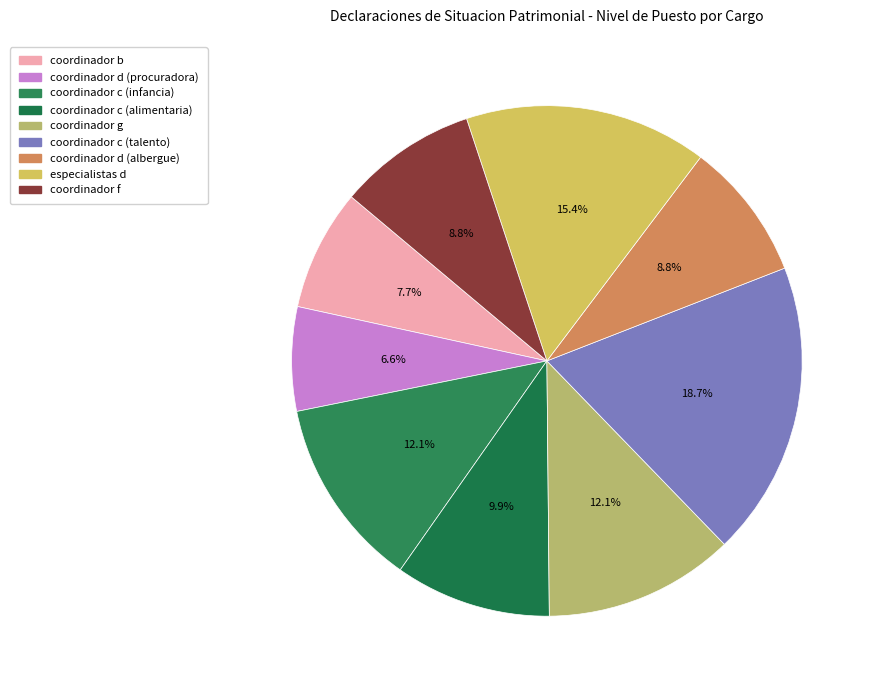

To the nearest percent, what portion does coordinador c (talento) represent?

19%